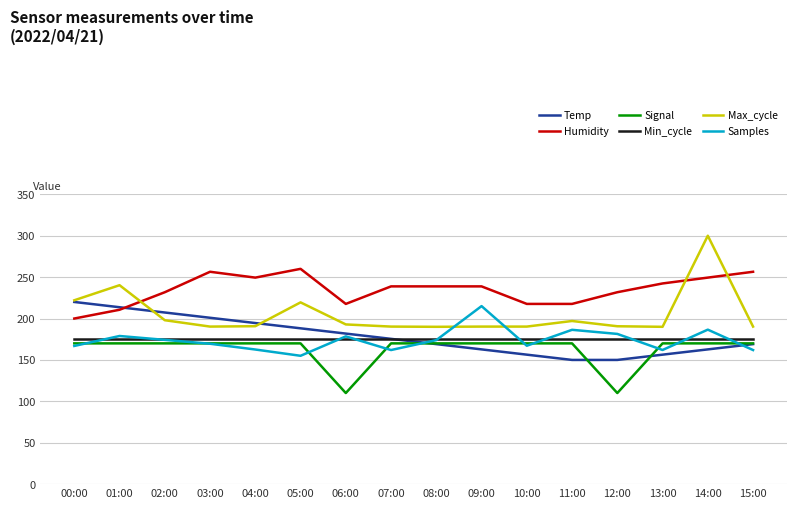

Which series changed the most between 10:00 and 14:00?

Max_cycle